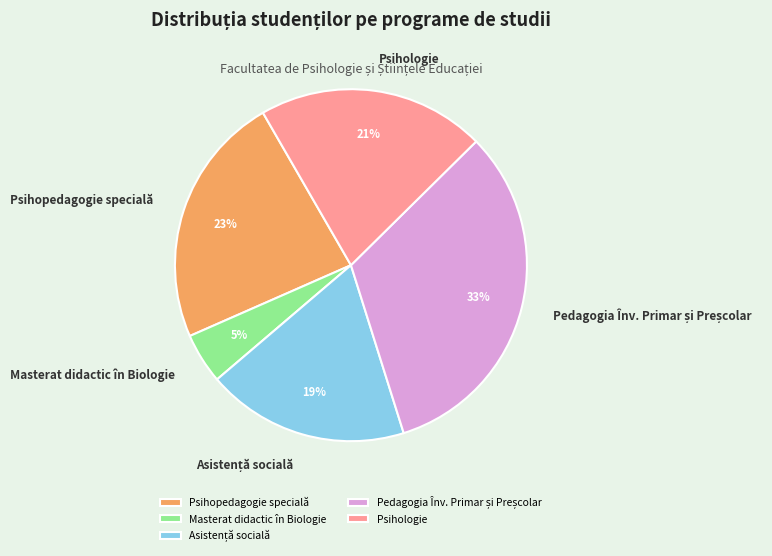

To the nearest percent, what is the average slice percentage?

20%